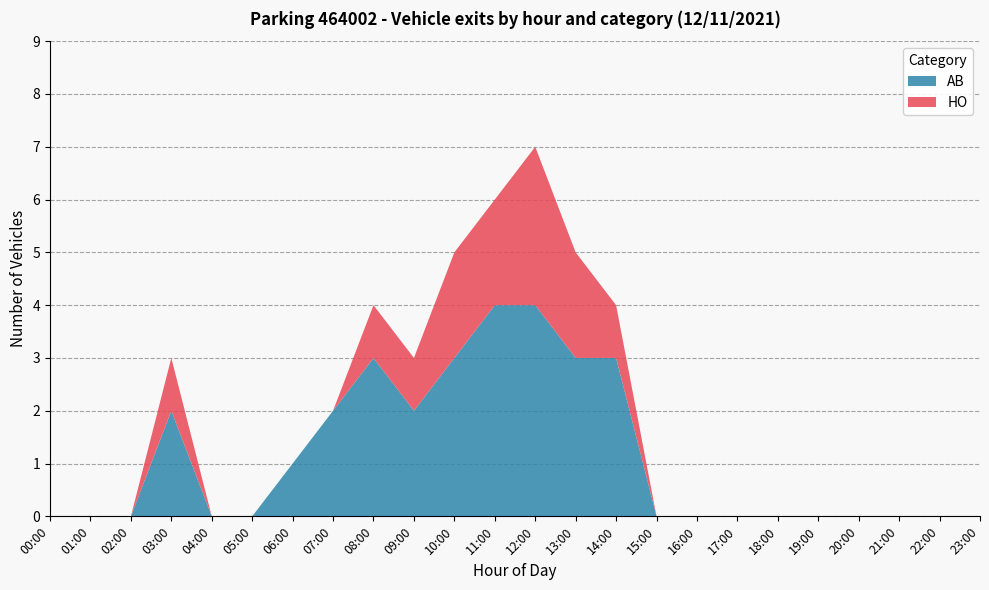

At which category is the sum across all series the highest?

12:00